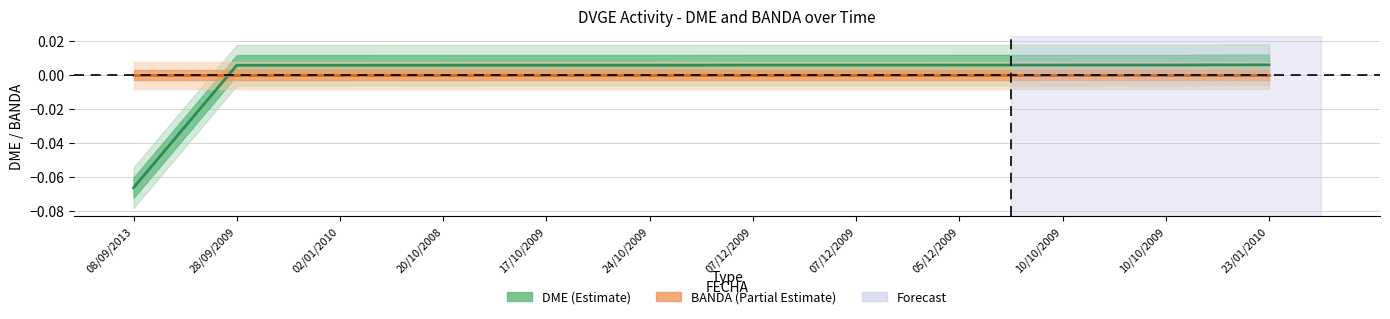

What is the smallest value displayed?

-0.1